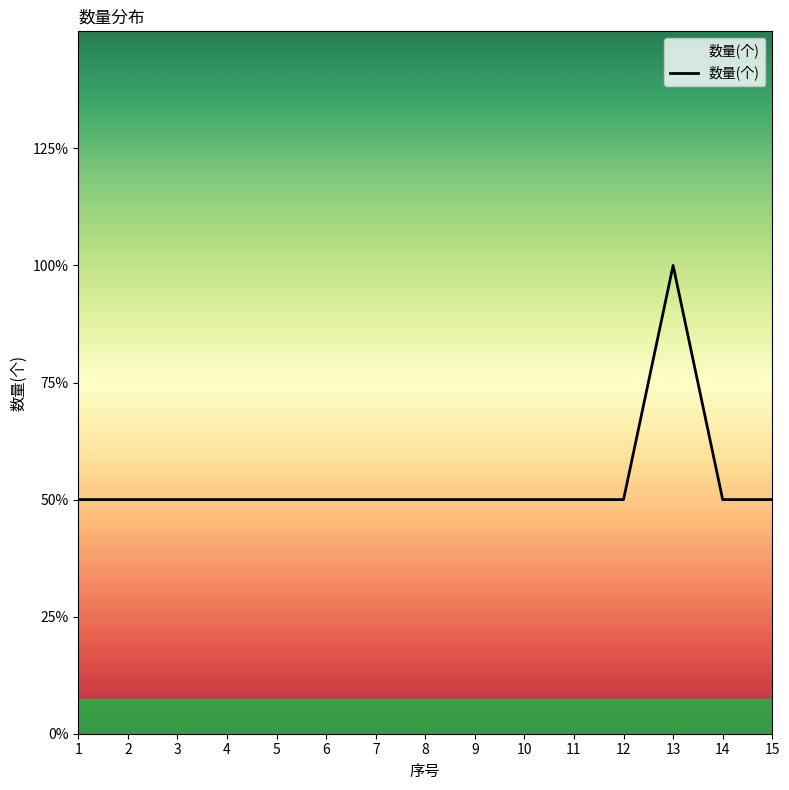

Which category has the highest value across all series?

13